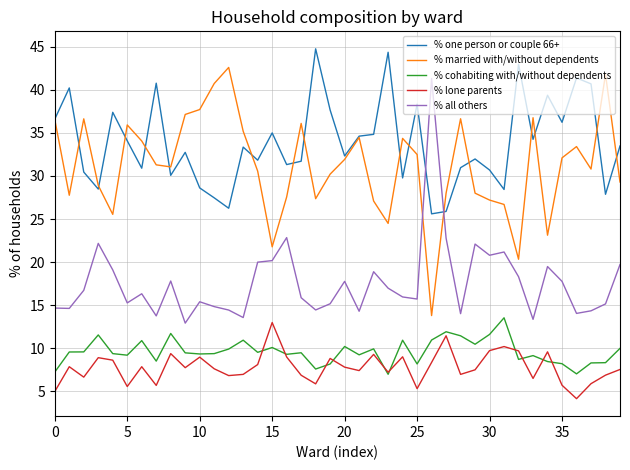

True or false: % cohabiting with/without dependents and % married with/without dependents cross at least once.

False